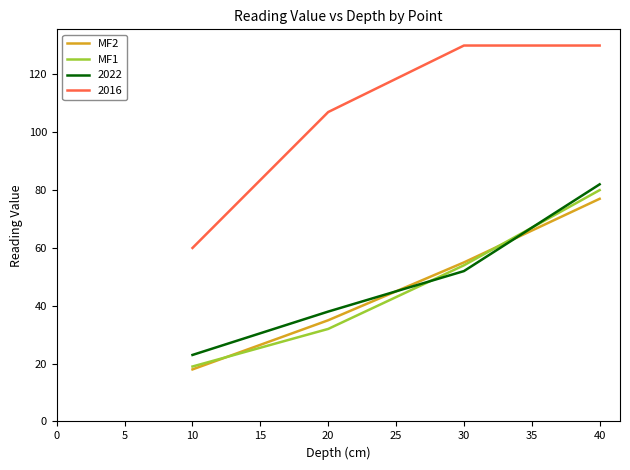

How many MF1 values are between 32 and 80?

3